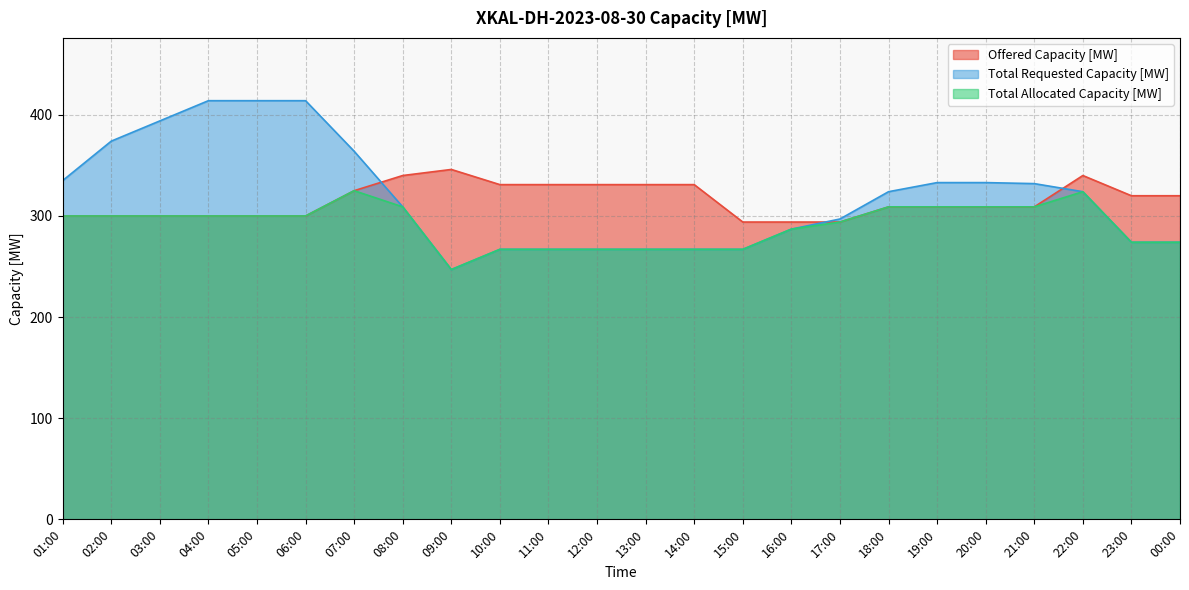

At which label does Total Allocated Capacity [MW] reach its peak?

07:00